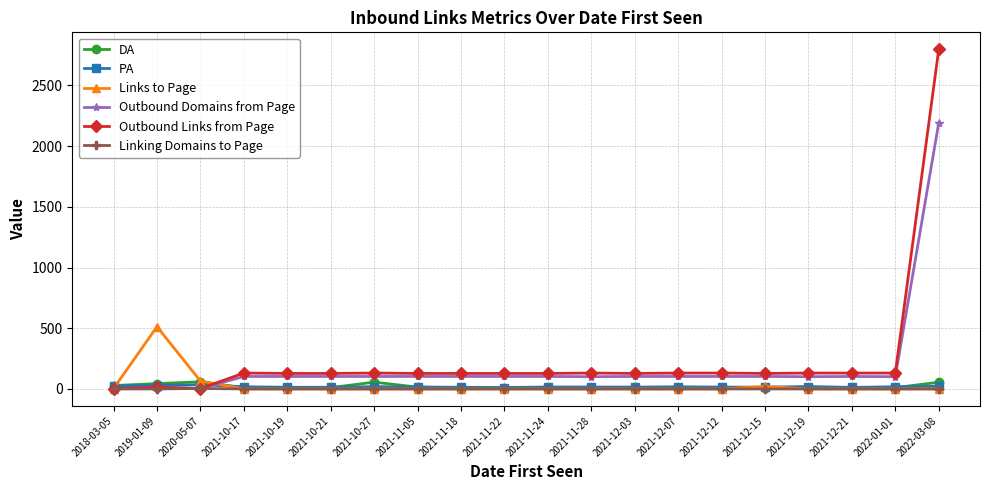

The value of Linking Domains to Page at 2021-12-12 is 0. True or false?

True